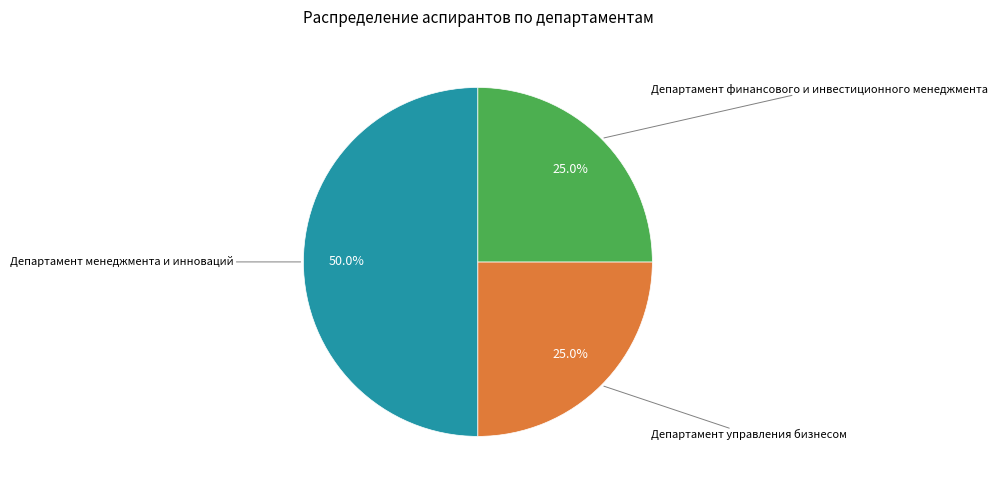

Count the number of slices in the pie.

3